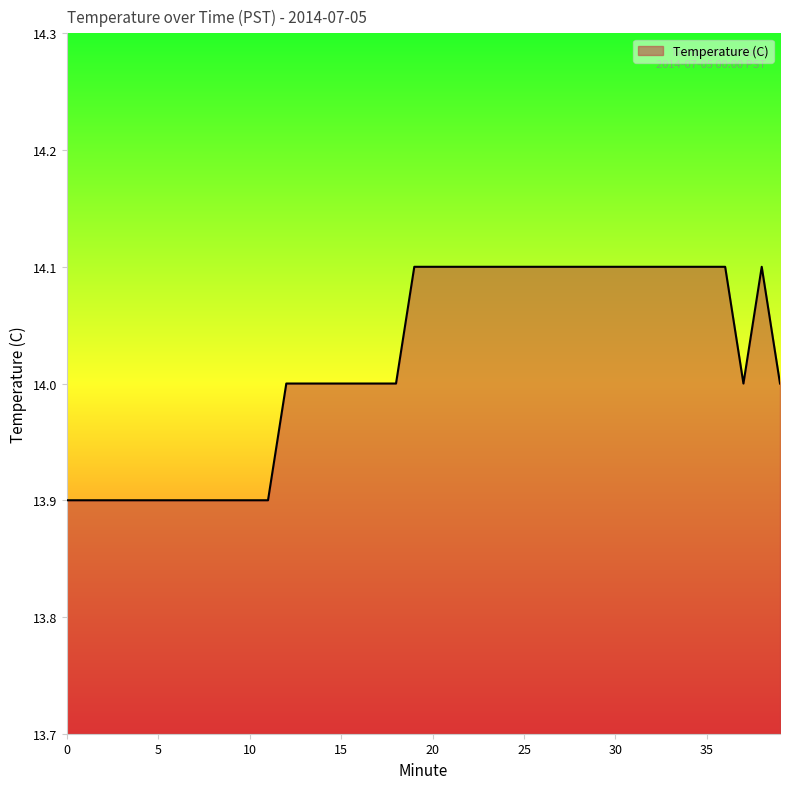

What is the smallest value displayed?

13.9